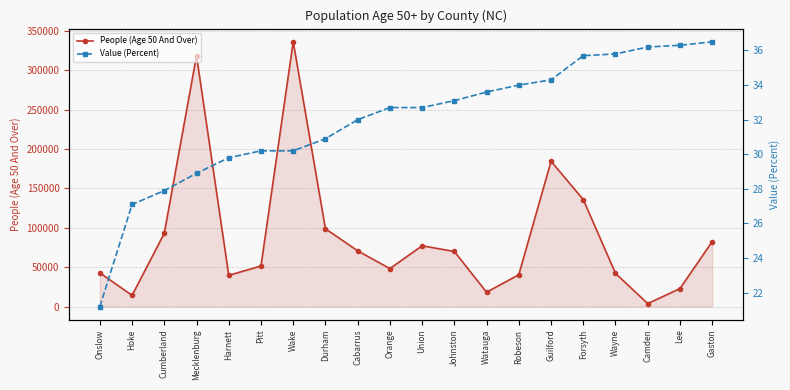

List the series in order of their overall mean, highest first.

People (Age 50 And Over), Value (Percent)